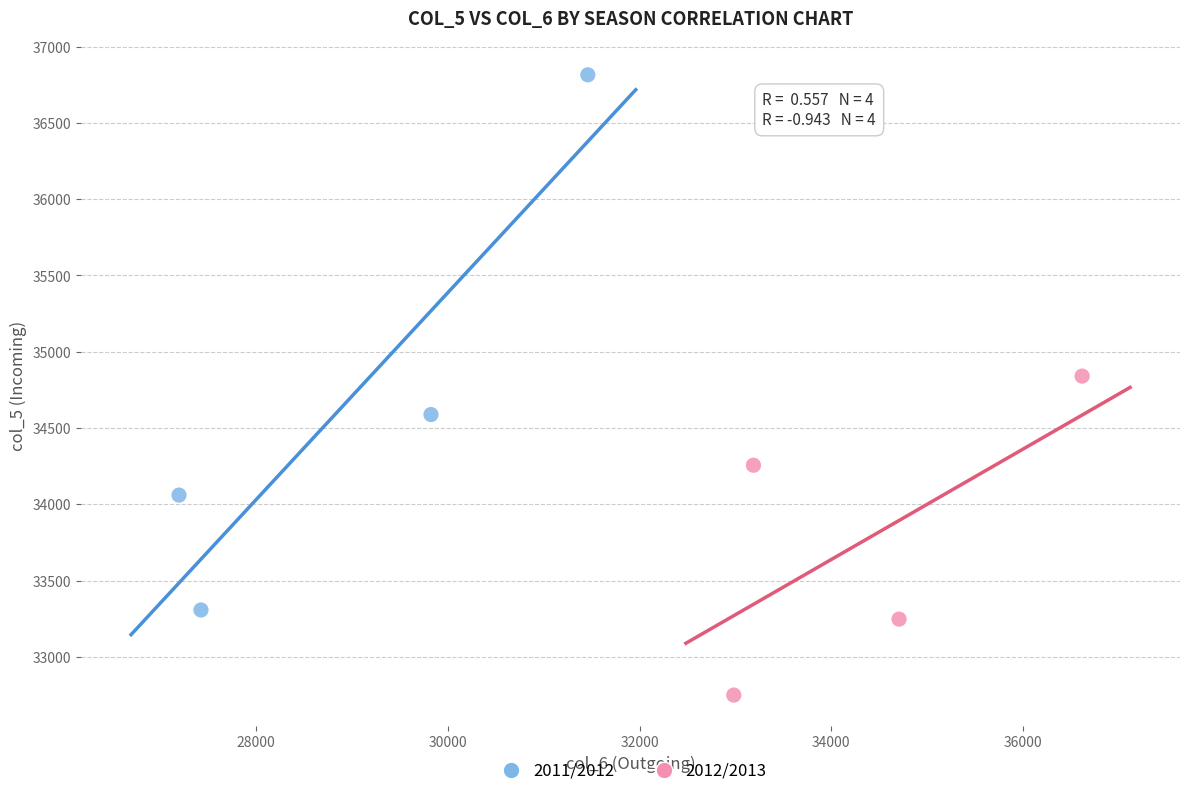

Which series contains the highest Y value?

2011/2012